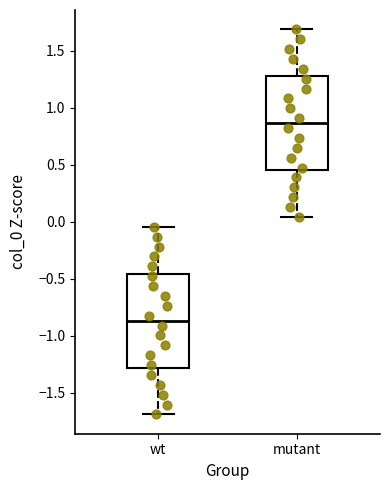

Where does the median line of the box for mutant sit on the y-axis? The values are not printed on the chart, so give them approximately, as read against the axis.

0.85